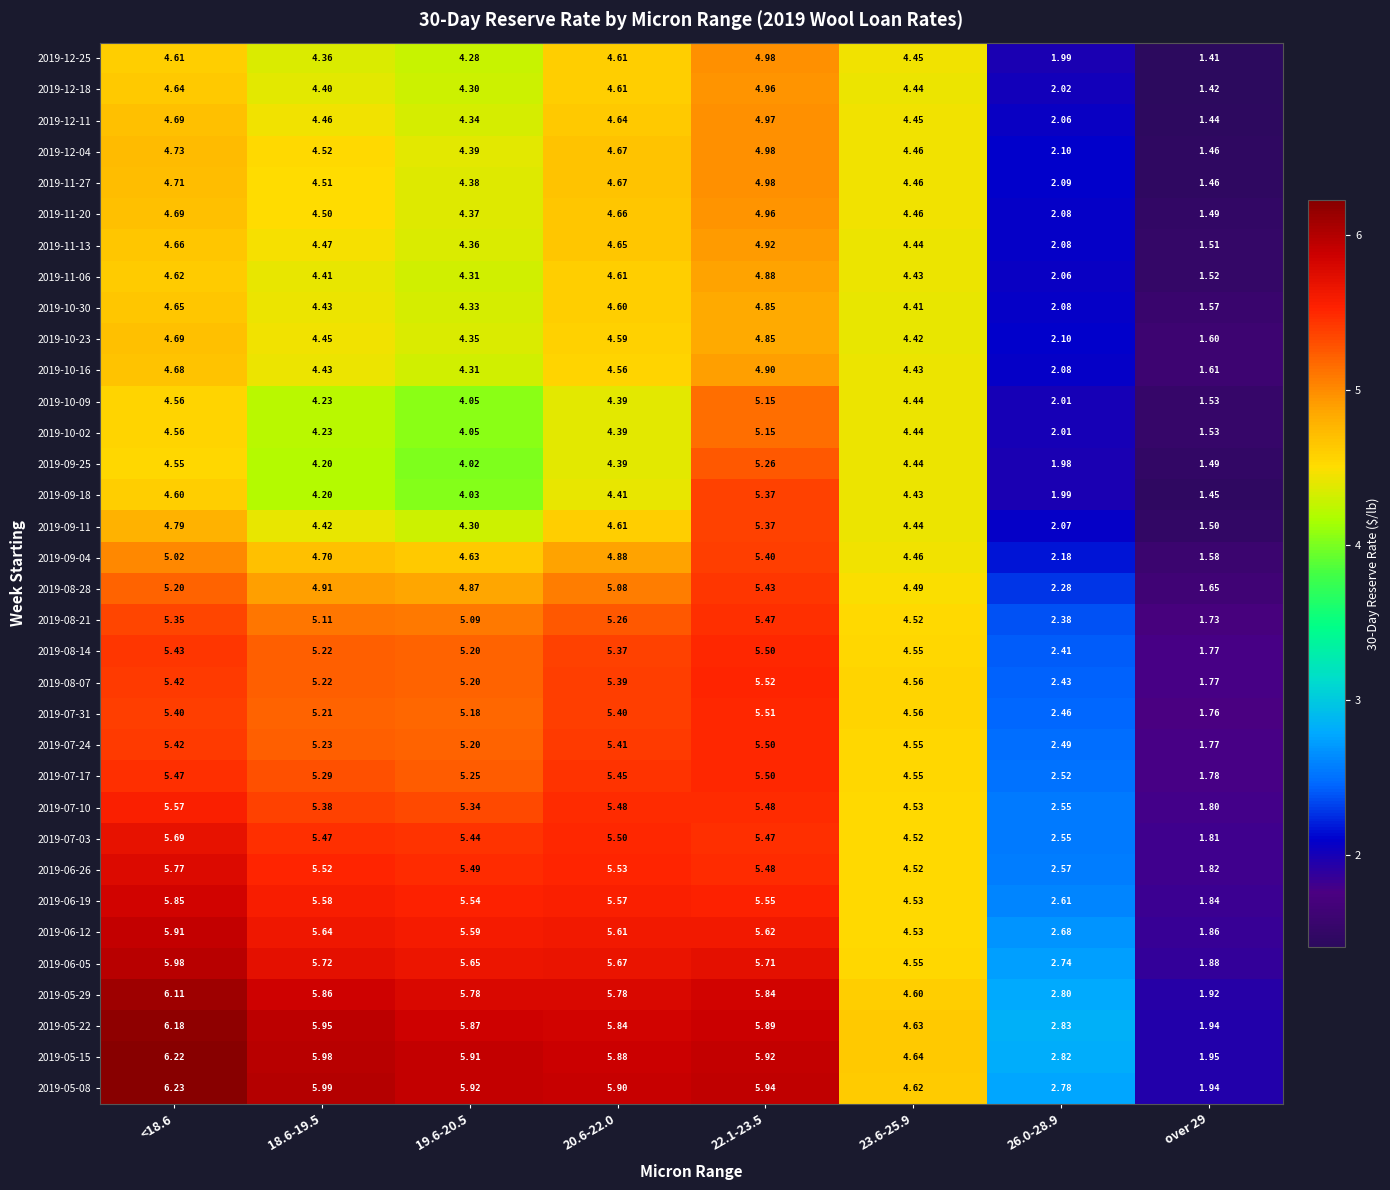

Is the value of 2019-12-04 at <18.6 greater than the value of 2019-12-25 at 22.1-23.5?

No